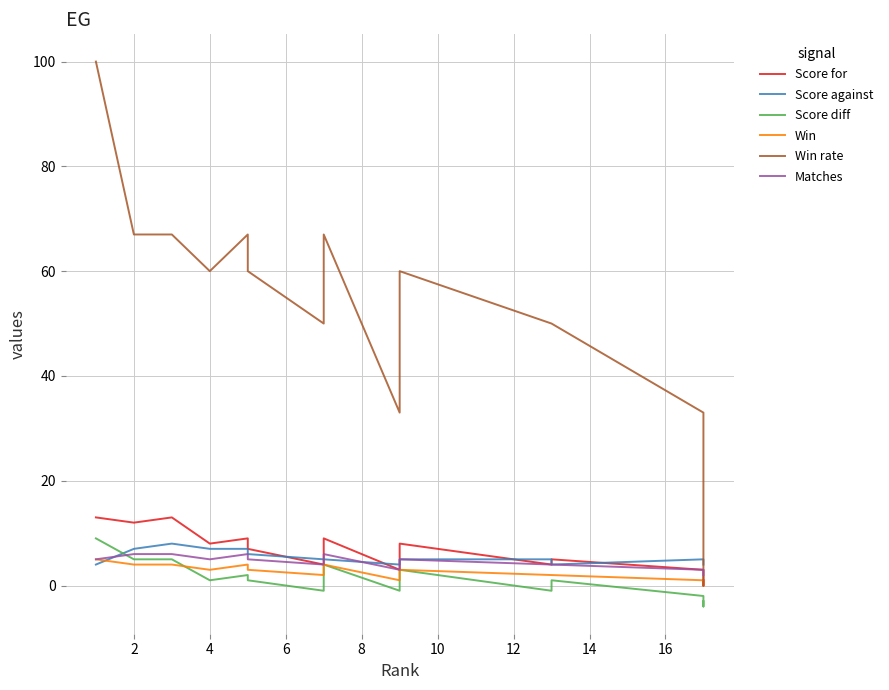

List the series in order of their peak value, lowest first.

Win, Matches, Score against, Score diff, Score for, Win rate